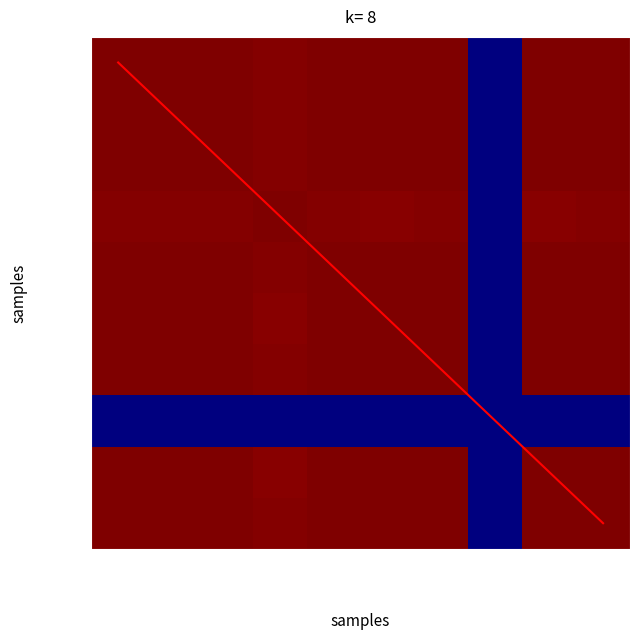

What is the spread (max minus min) of values at 2?

5.0